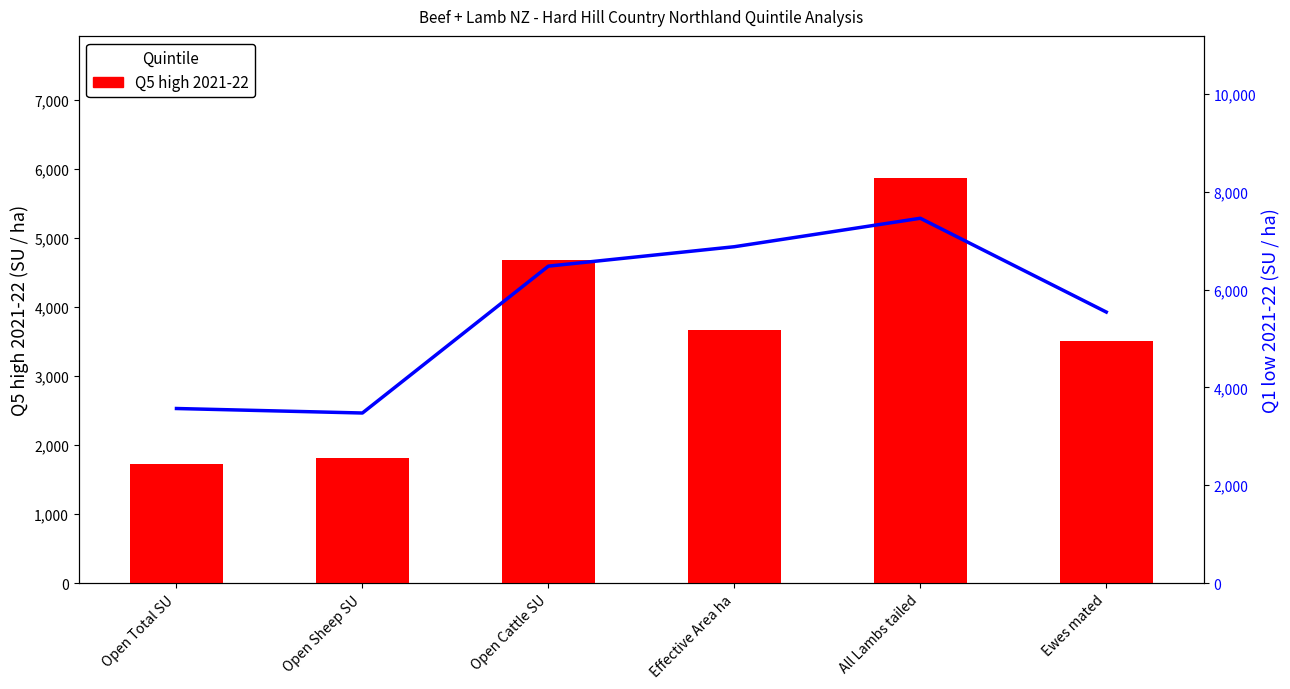

At which label is Q1 low 2021-22 closest to 5468?

Ewes mated